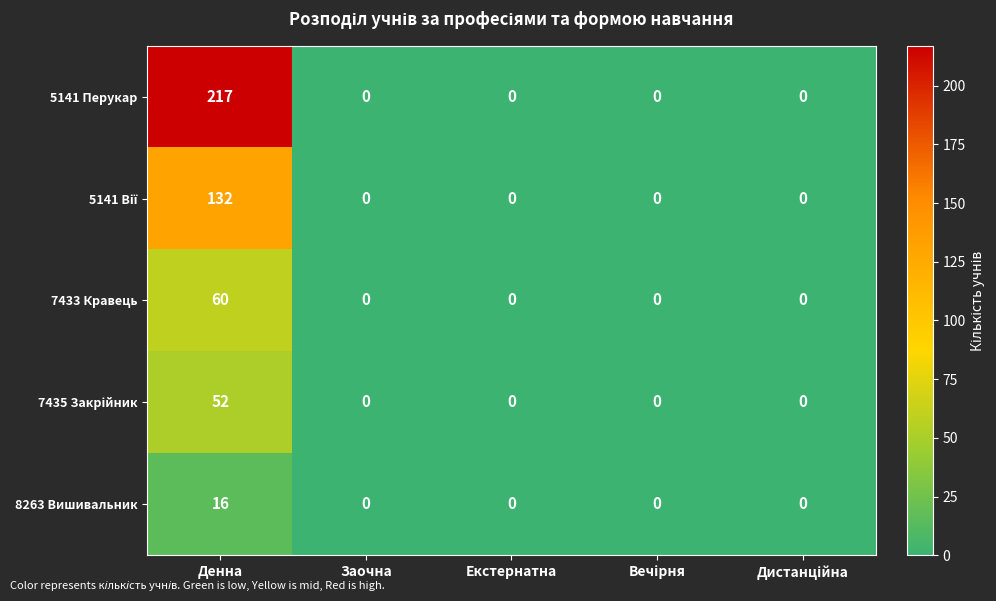

Is it true that 5141 Перукар equals 103 at Заочна?

False